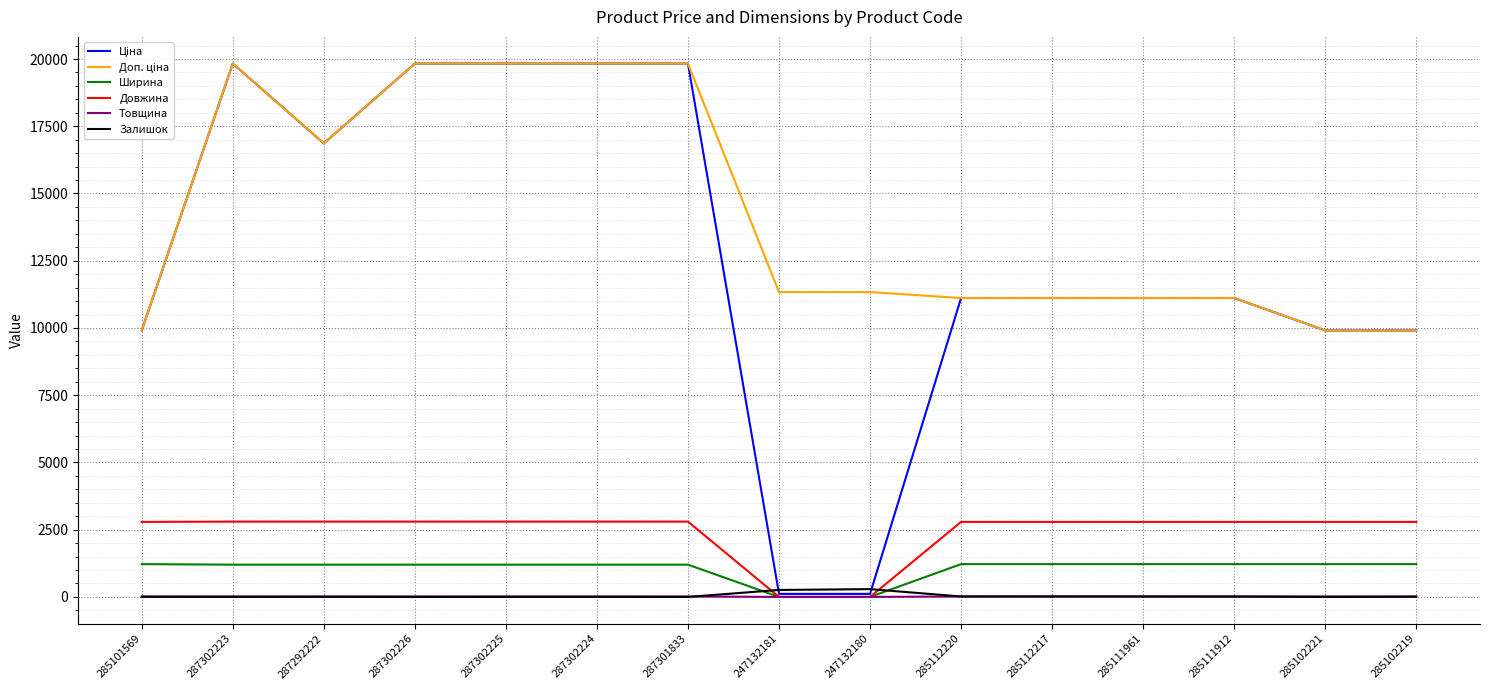

Where do Залишок and Ширина first cross each other?

287301833 and 247132181